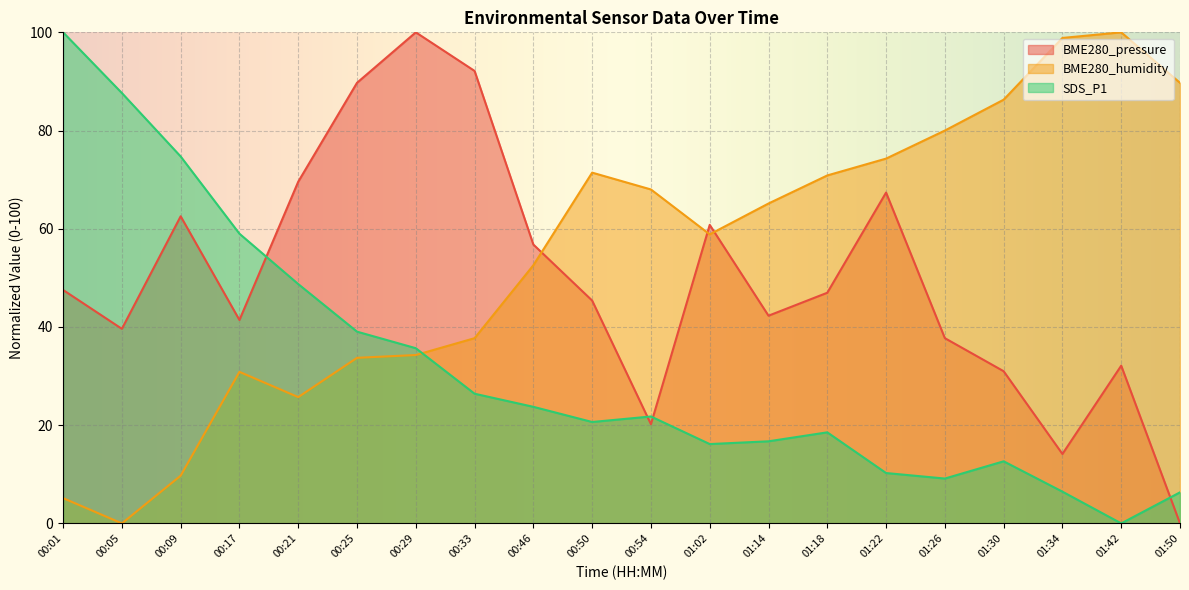

At 00:17, list the series in order from largest to smallest.

SDS_P1, BME280_pressure, BME280_humidity